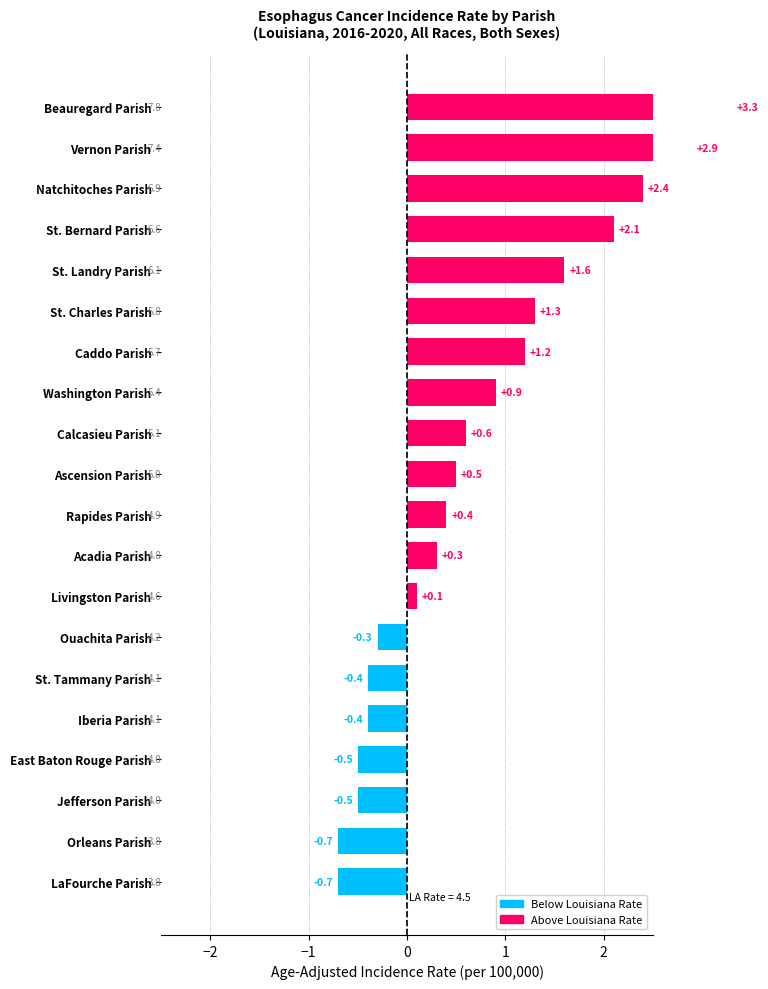

What is the maximum value shown in the chart?

3.3